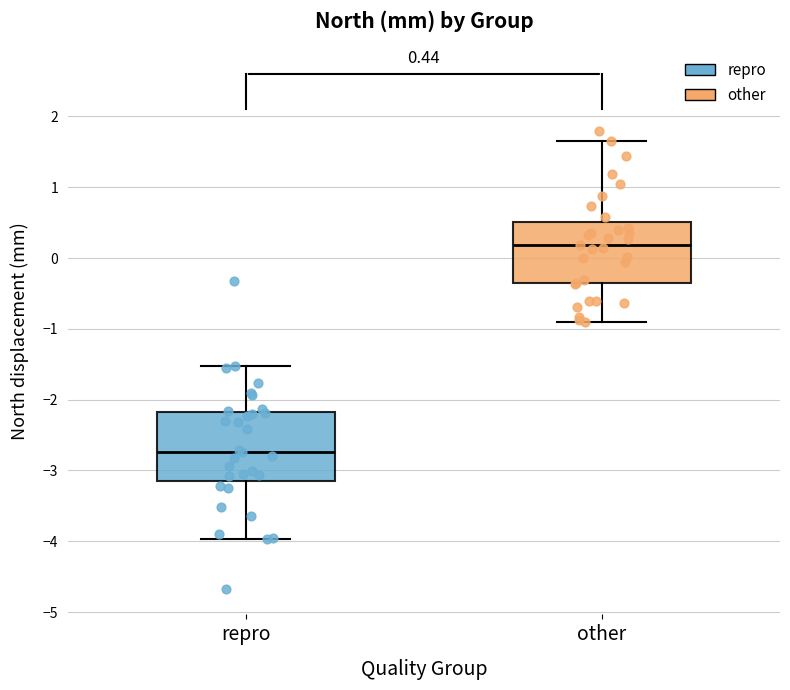

Which box has the lowest median line?

repro